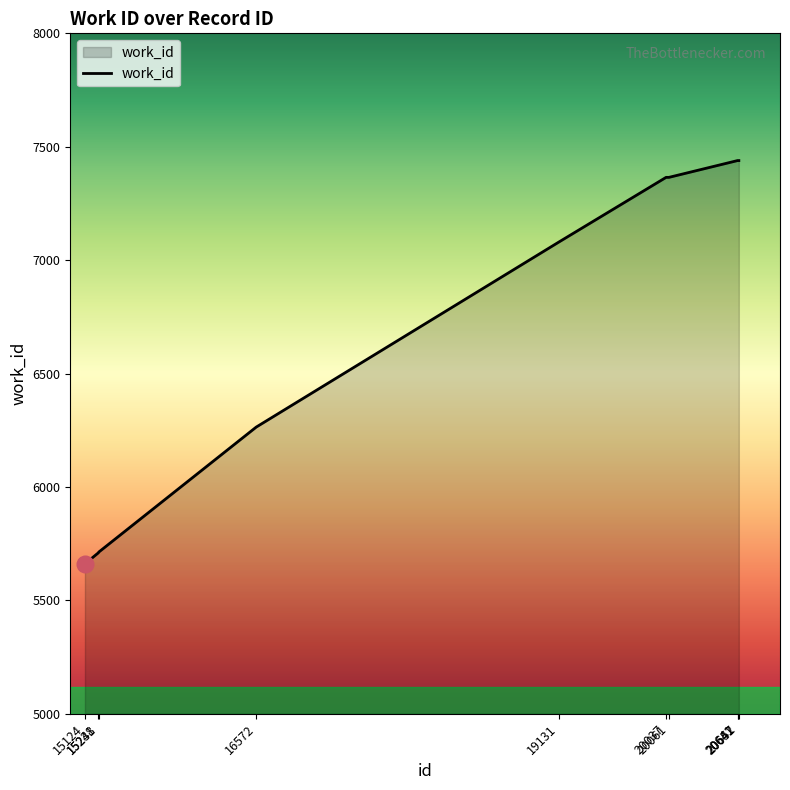

True or false: the data has more than 0 interior local peaks.

False